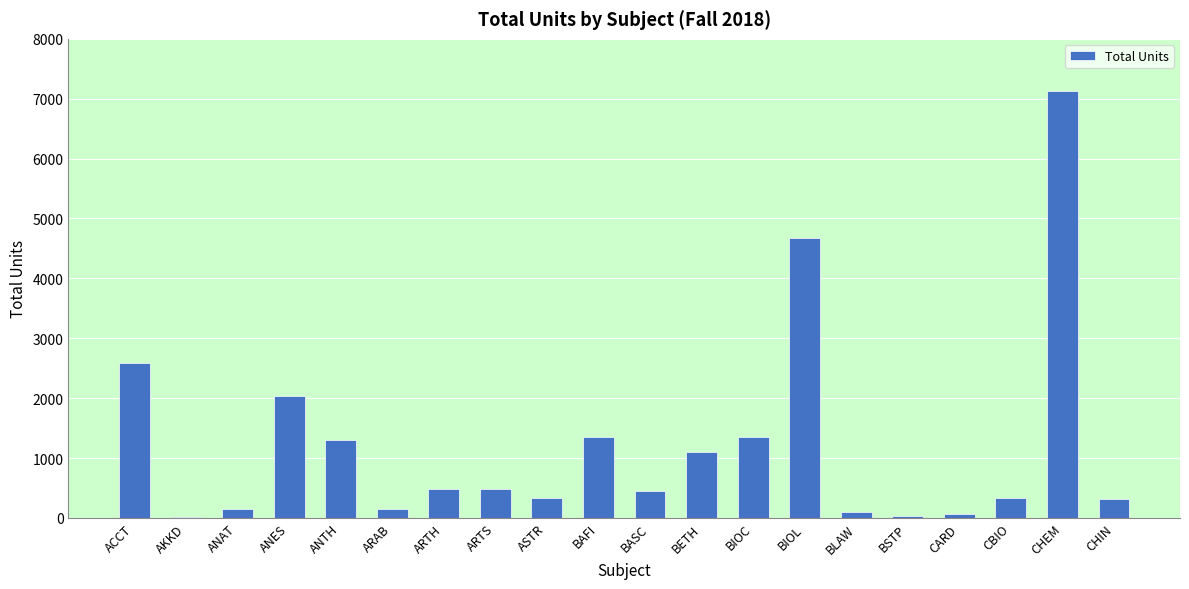

At which category does the chart reach its peak across all series?

CHEM